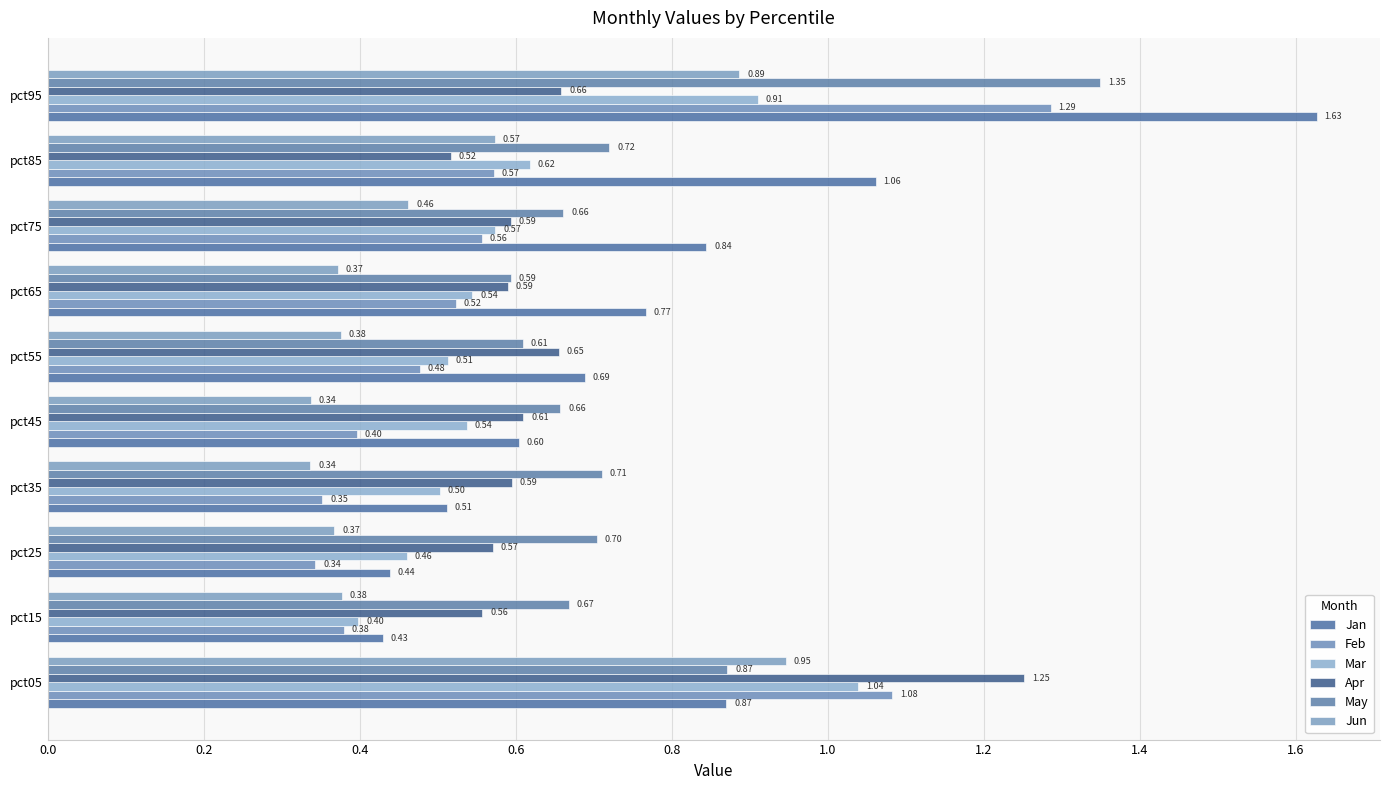

What is the difference between the maximum and second lowest values in the Mar series?

0.6